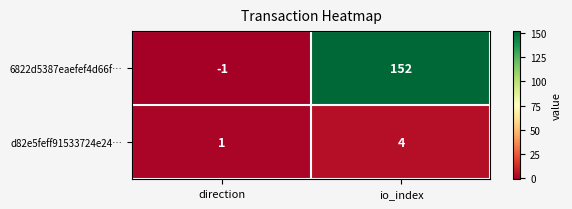

Is it true that d82e5feff91533724e24… equals 1 at direction?

True